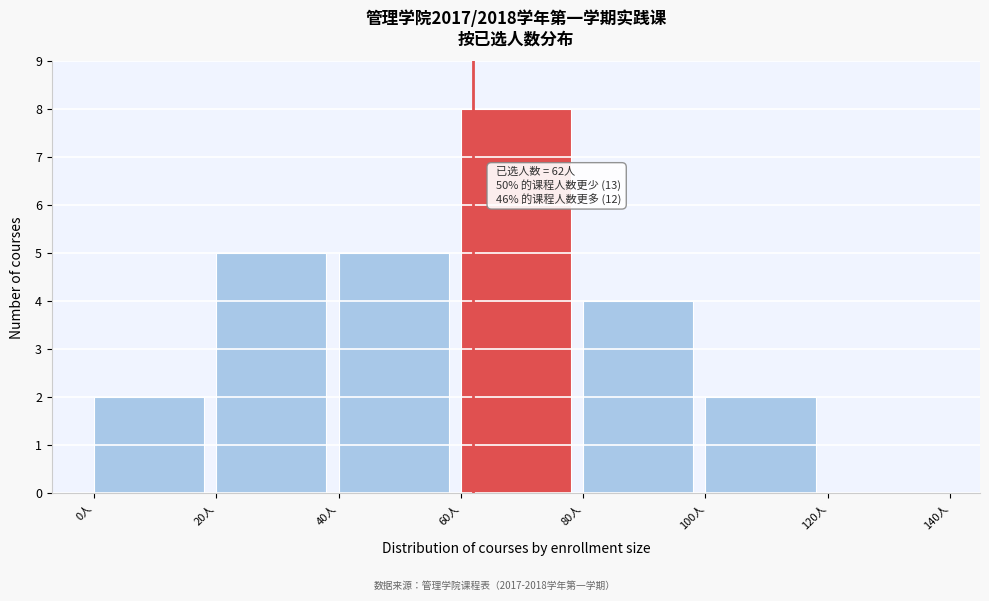

Which range on the x-axis has the tallest bar?

60 to 80